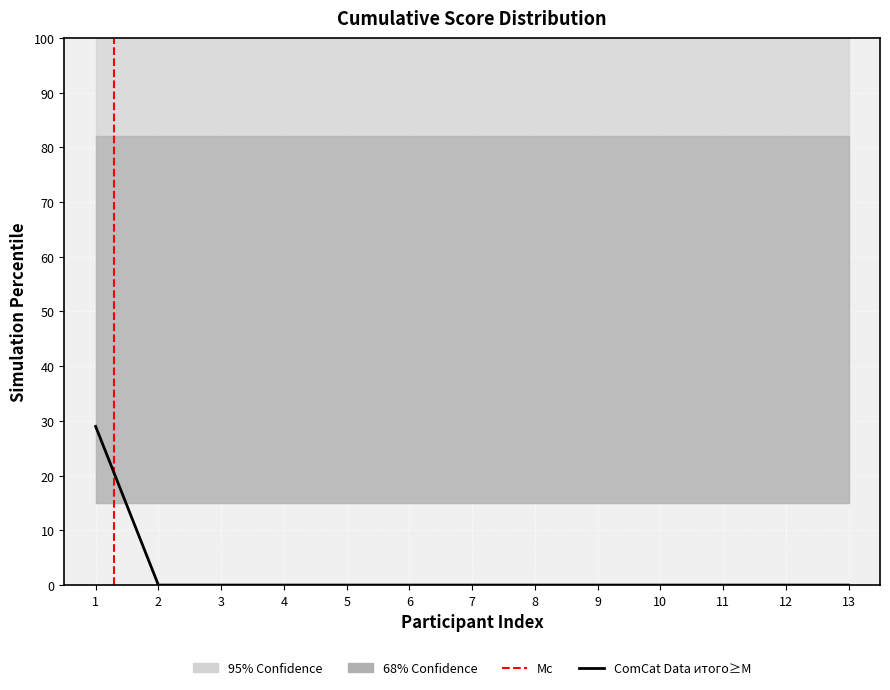

At which category does the chart reach its peak across all series?

1